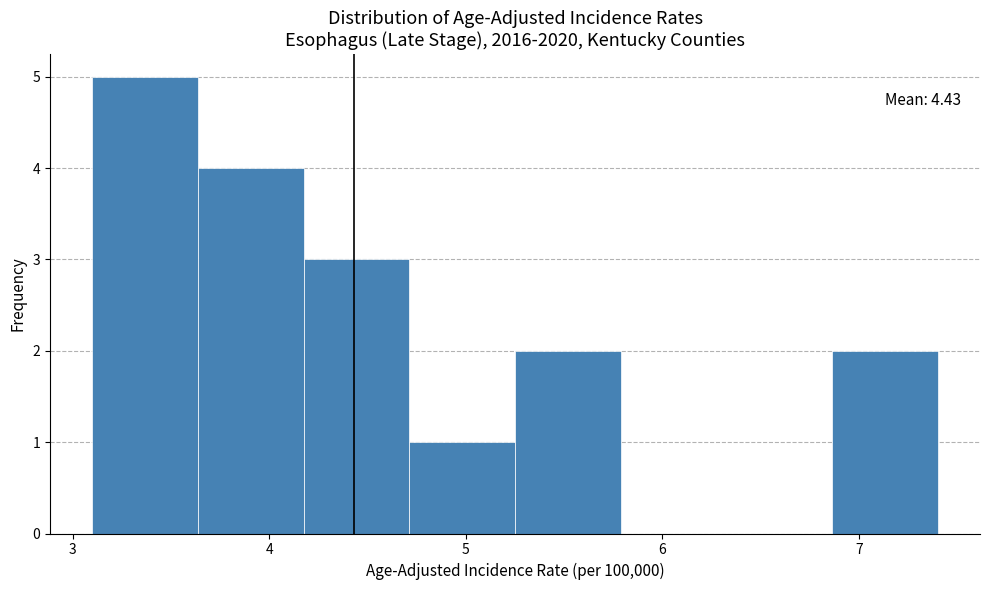

Which range on the x-axis has the tallest bar?

3.1 to 3.6